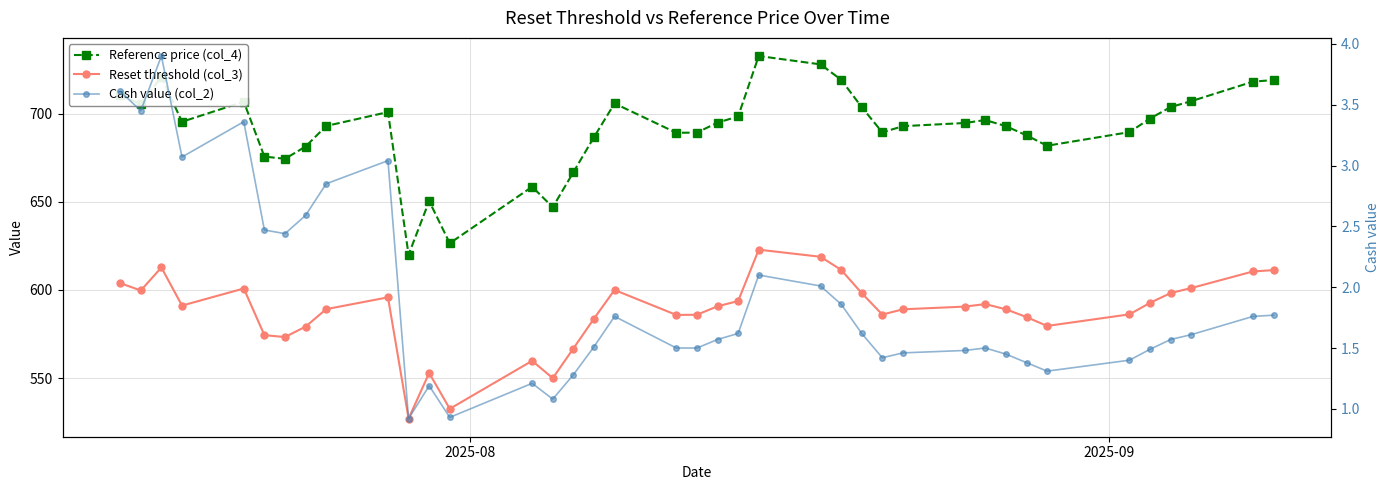

Is the value of Cash value (col_2) at 12 greater than the value of Reset threshold (col_3) at 8?

No